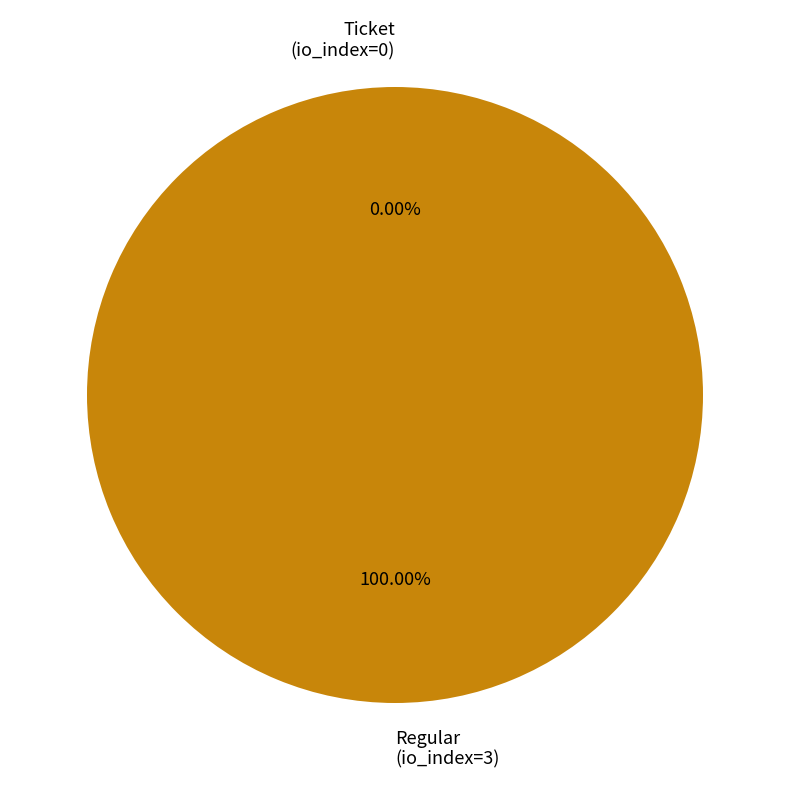

How many slices are in this pie chart?

2